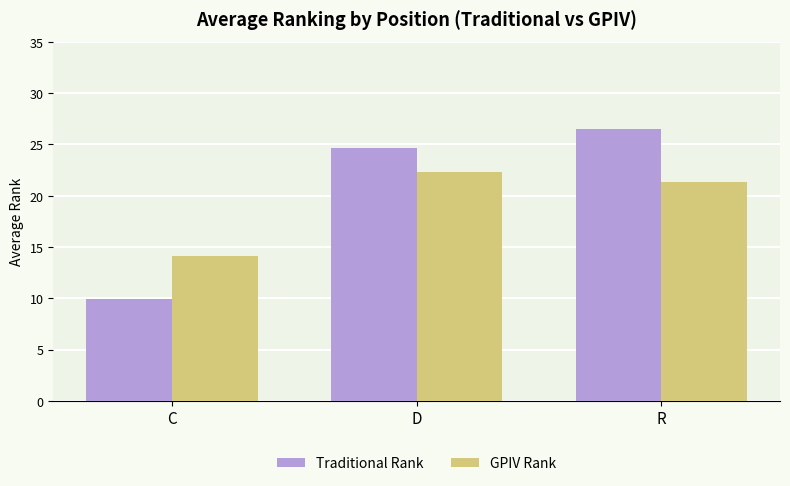

What is the difference between the maximum and minimum values in the Traditional Rank series?

16.5